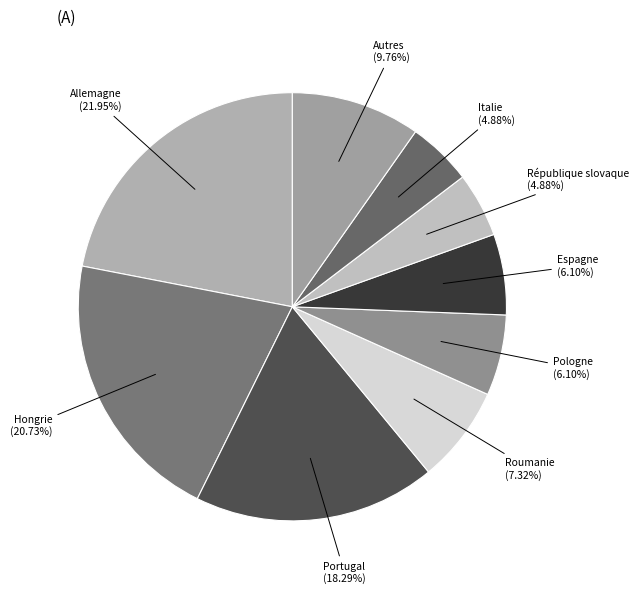

To the nearest percent, what is the difference between the largest and smallest slice percentages?

17%